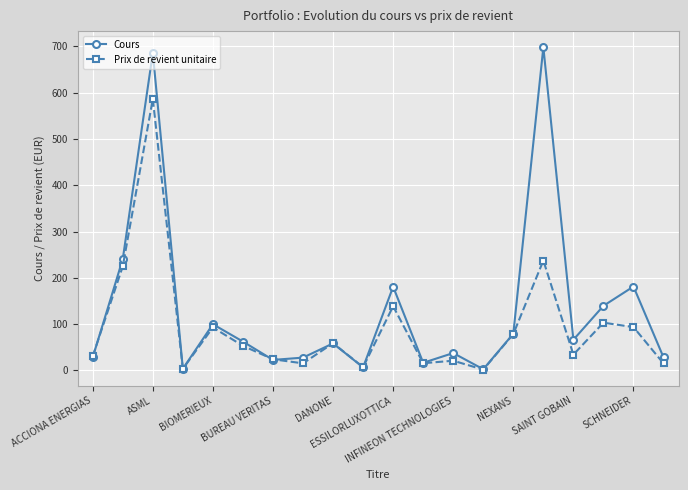

True or false: Prix de revient unitaire has more than 1 interior local peaks.

True